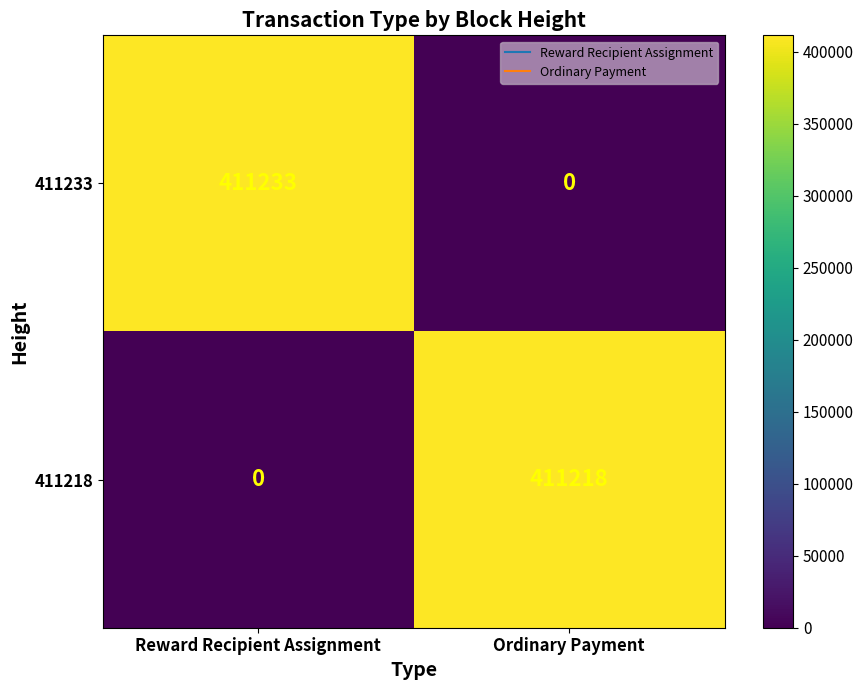

Rank the series by their maximum value, from lowest to highest.

411218, 411233